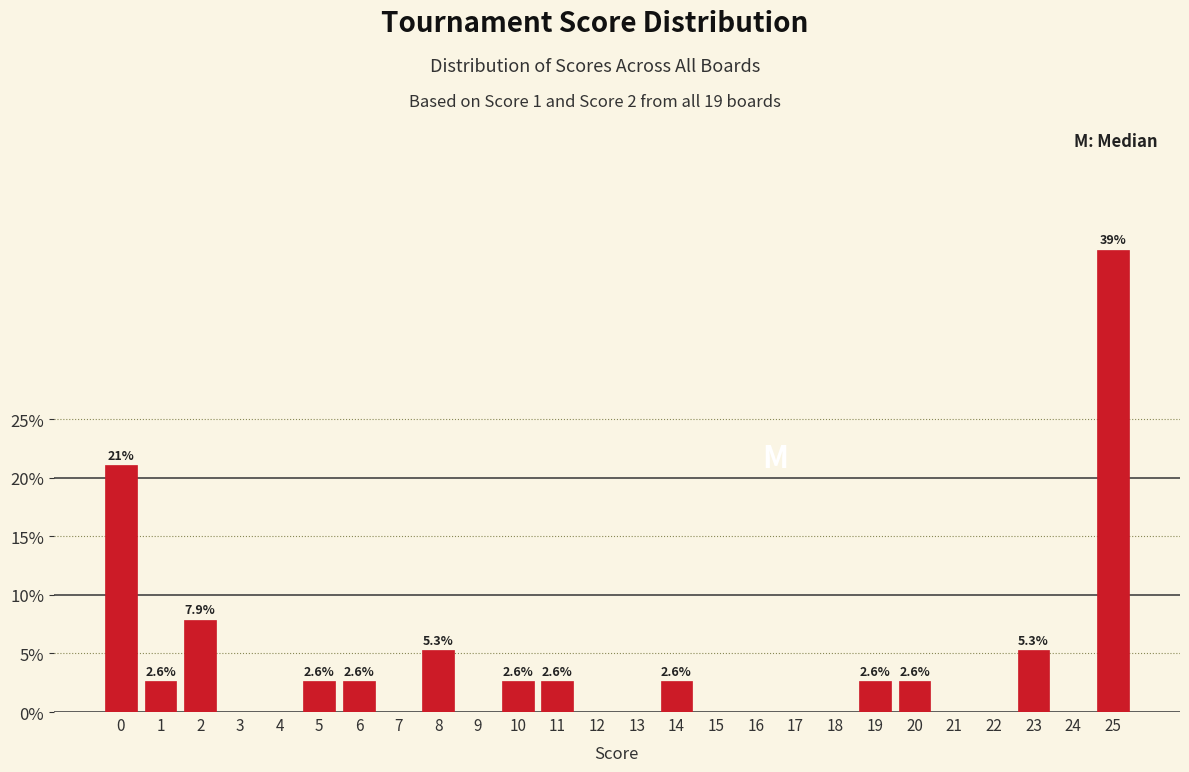

Reading left to right, what are all the values shown in this chart?

0=21.1	1=2.6	2=7.9	3=0.0	4=0.0	5=2.6	6=2.6	7=0.0	8=5.3	9=0.0	10=2.6	11=2.6	12=0.0	13=0.0	14=2.6	15=0.0	16=0.0	17=0.0	18=0.0	19=2.6	20=2.6	21=0.0	22=0.0	23=5.3	24=0.0	25=39.5